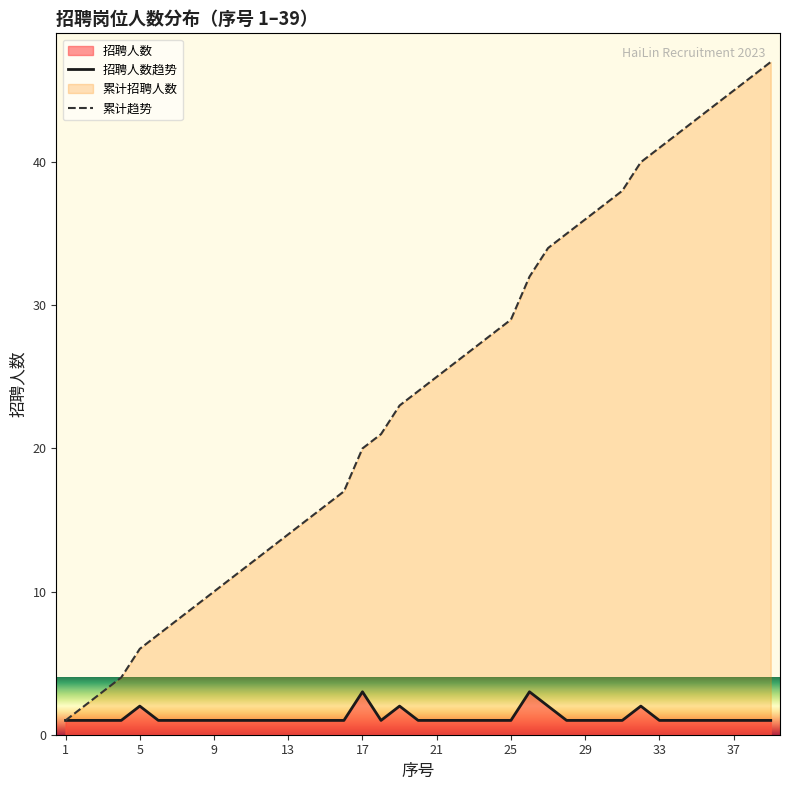

At how many categories does at least one series exceed 16?

24